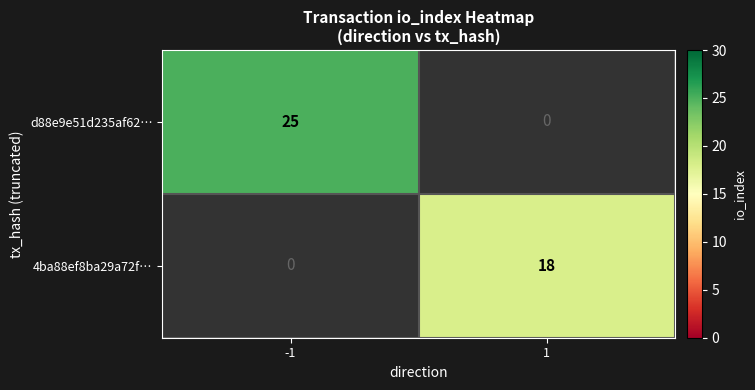

True or false: d88e9e51d235af62… has a value of 40 at -1.

False